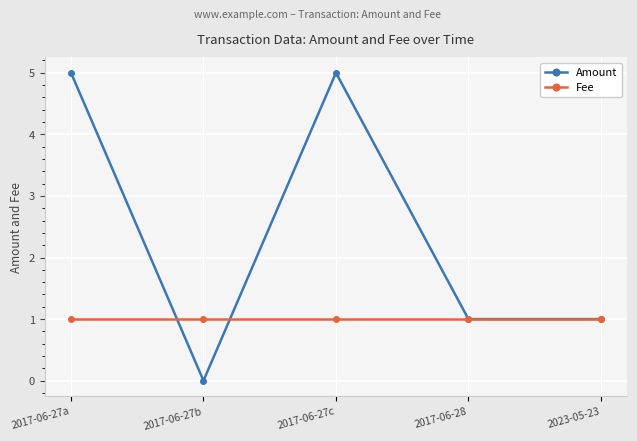

What is the value of the Amount point at the 5th from the left?

1